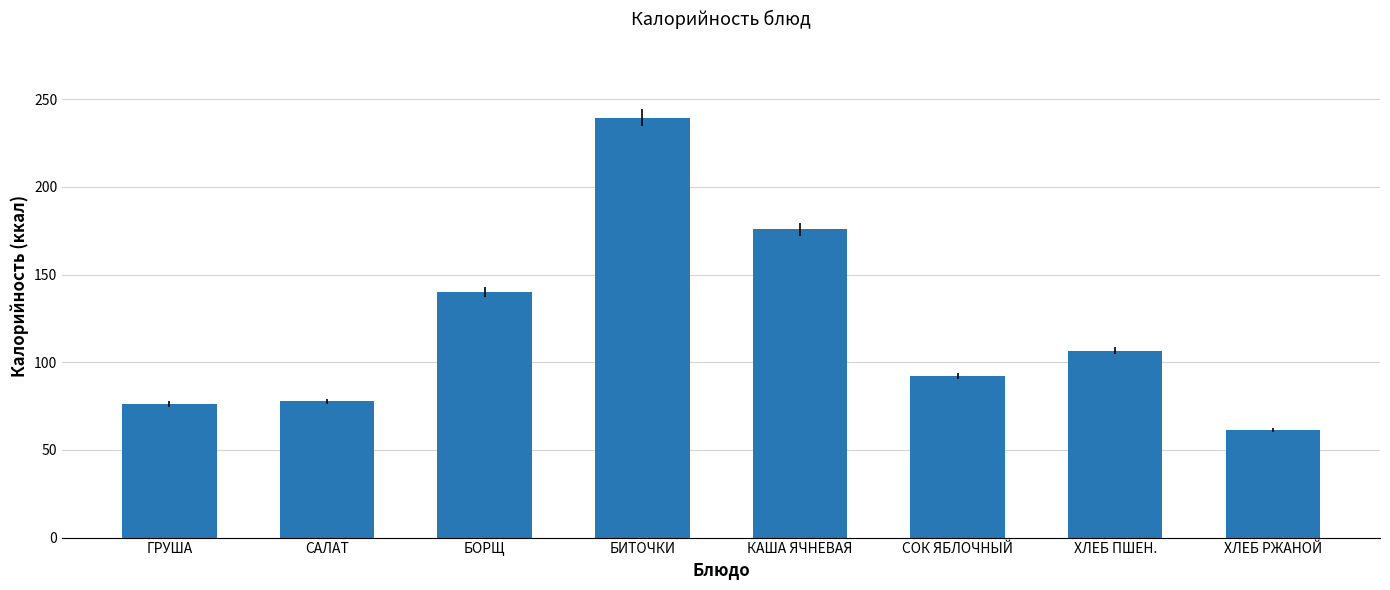

At which label is the value closest to 150?

БОРЩ